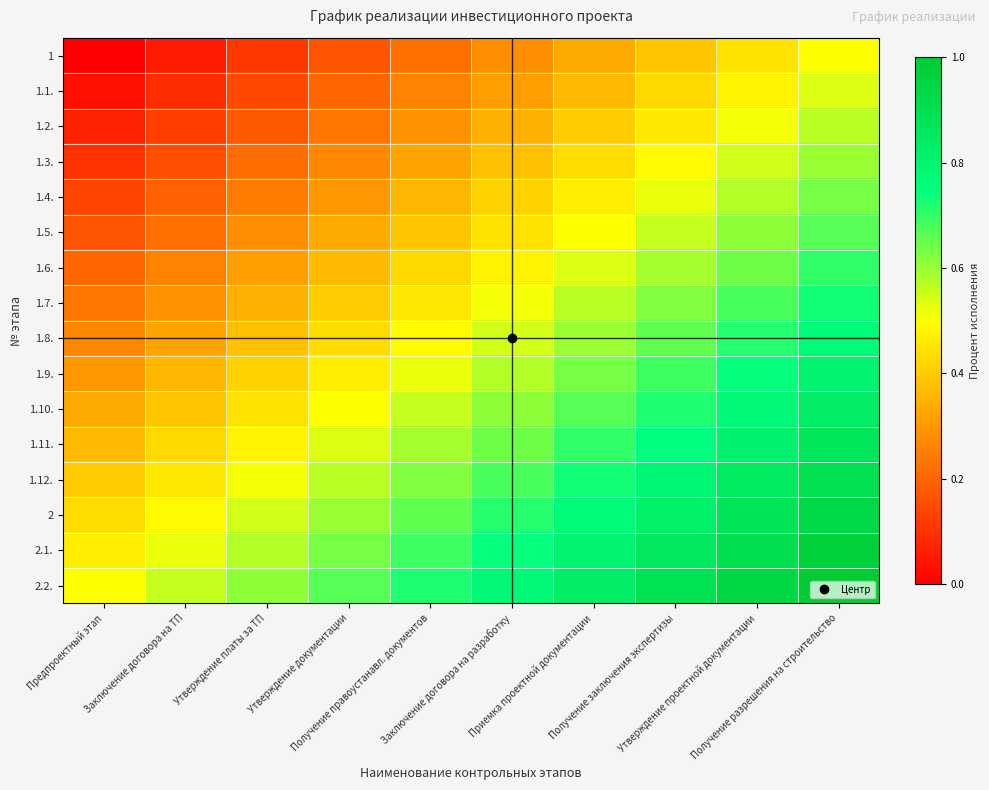

At which category is the sum across all series the highest?

Получение разрешения на строительство